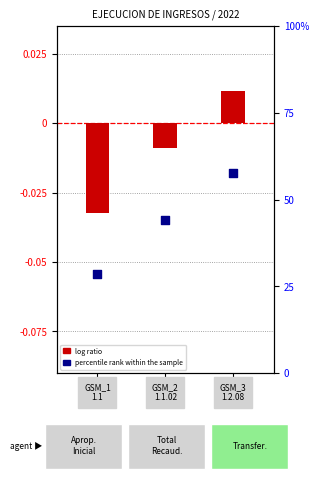

At how many categories does at least one series exceed 0?

3